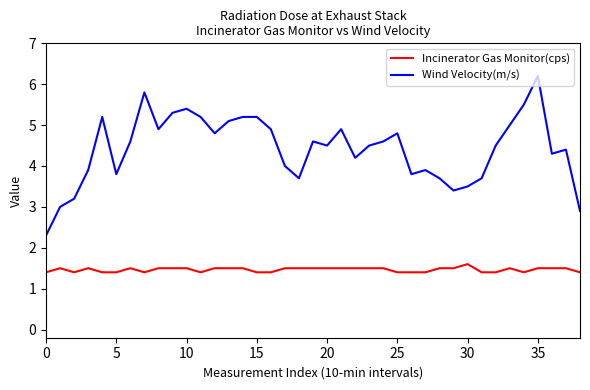

What is the maximum value shown in the chart?

6.2